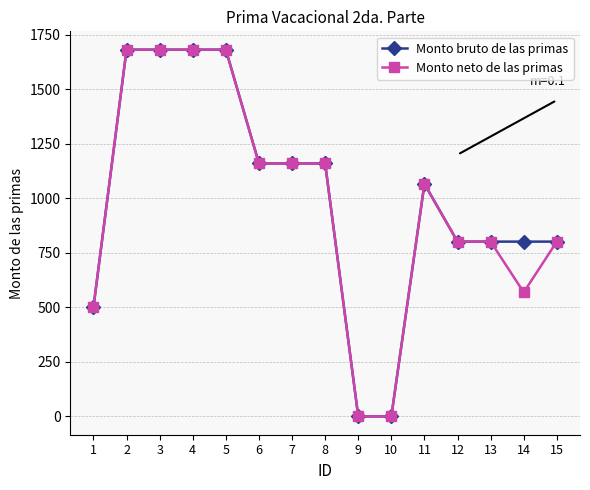

Is the value of Monto neto de las primas at 8 greater than the value of Monto bruto de las primas at 3?

No